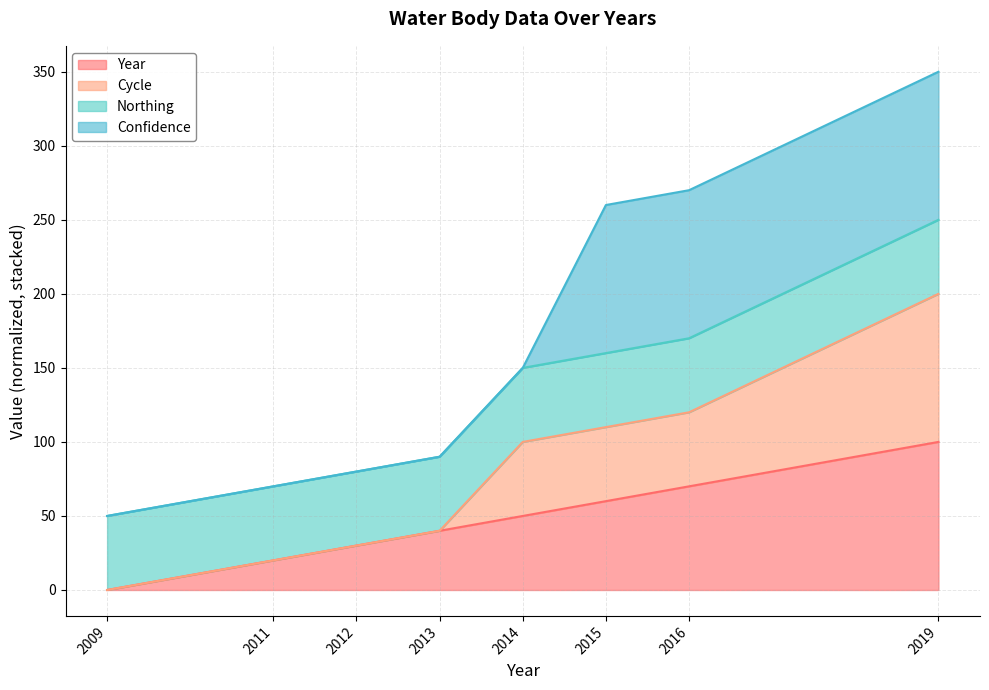

How many categories are shown in the chart?

8